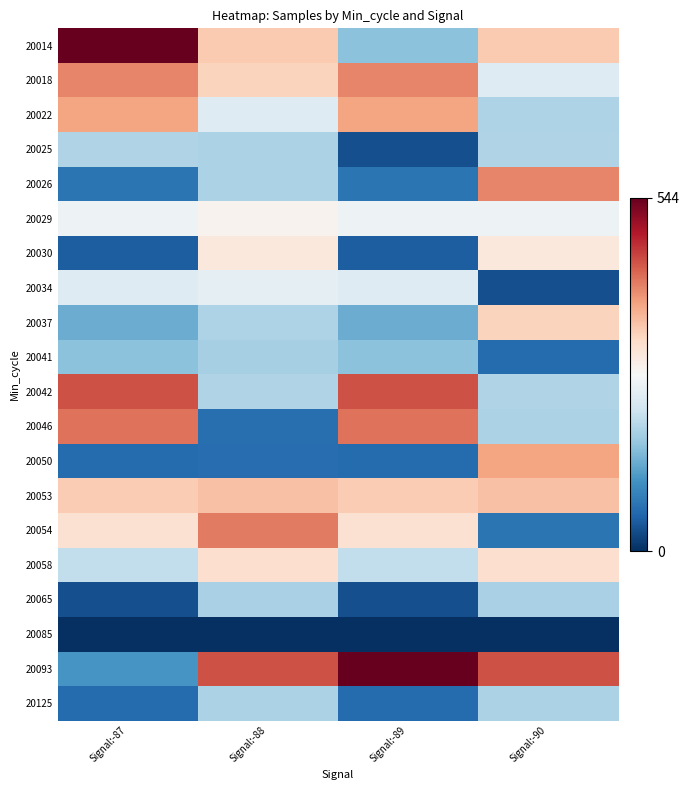

Which has a higher value, Signal:-87 or Signal:-88?

Signal:-87